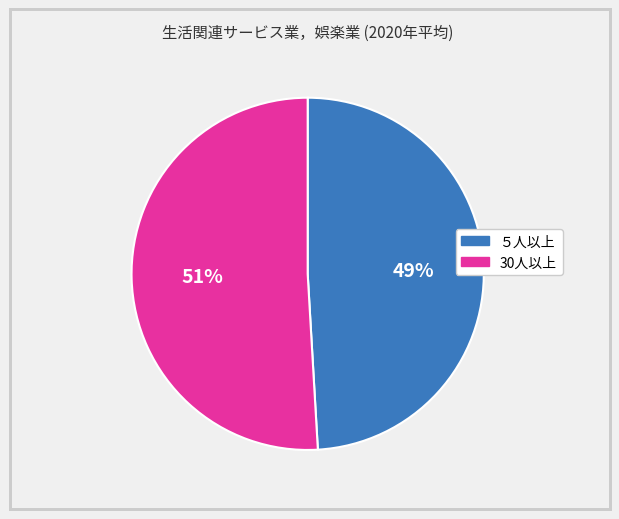

Is 30人以上 the majority of the pie?

Yes